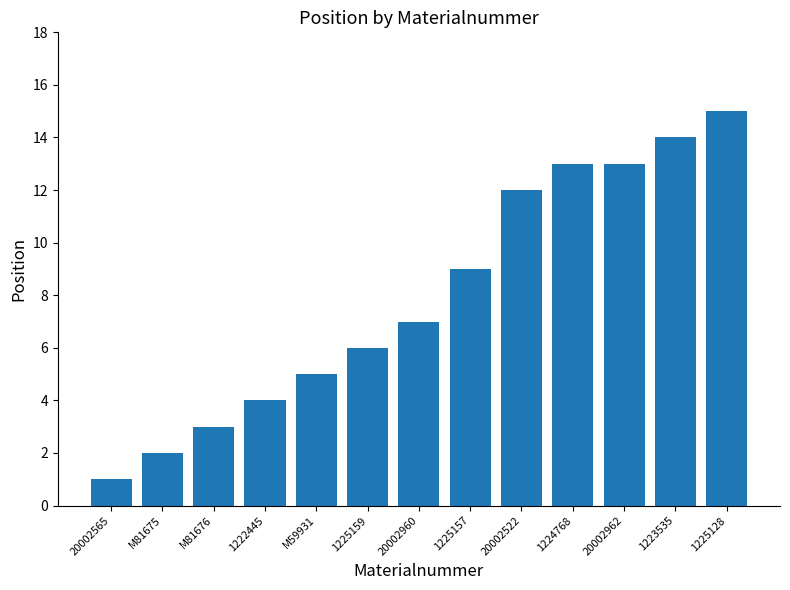

What is the label of the 12th bar from the right?

M81675